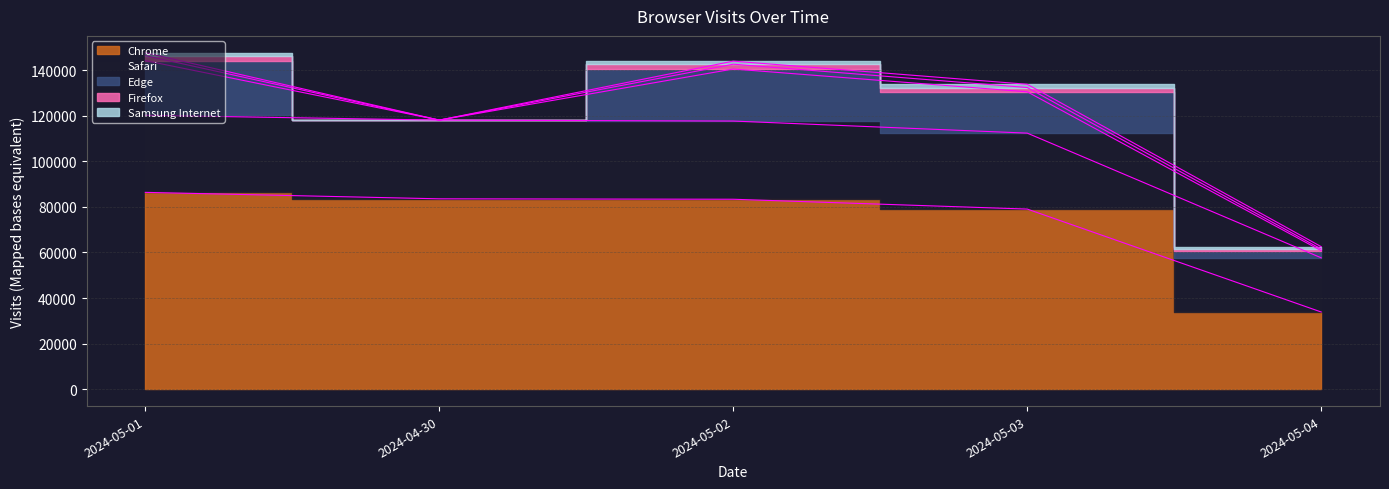

Reading left to right, transcribe all the data shown in this chart.

Chrome: 86346	83519	83327	79022	33885
Safari: 33798	34517	34295	33307	23761
Edge: 23983	0	22824	18127	3123
Firefox: 2178	0	2111	1862	724
Samsung Internet: 1286	0	1343	1435	1042